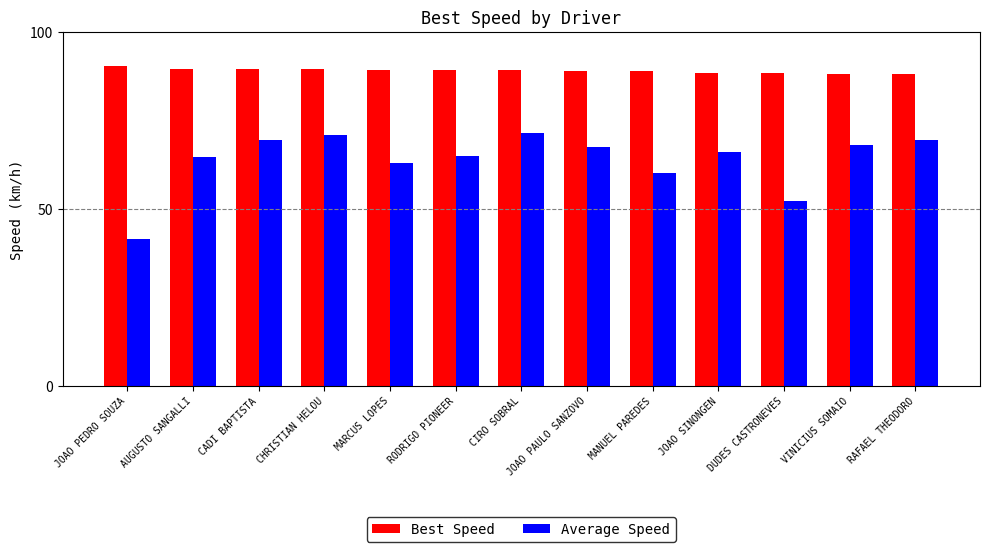

Is it true that Best Speed equals 88.9 at MANUEL PAREDES?

True